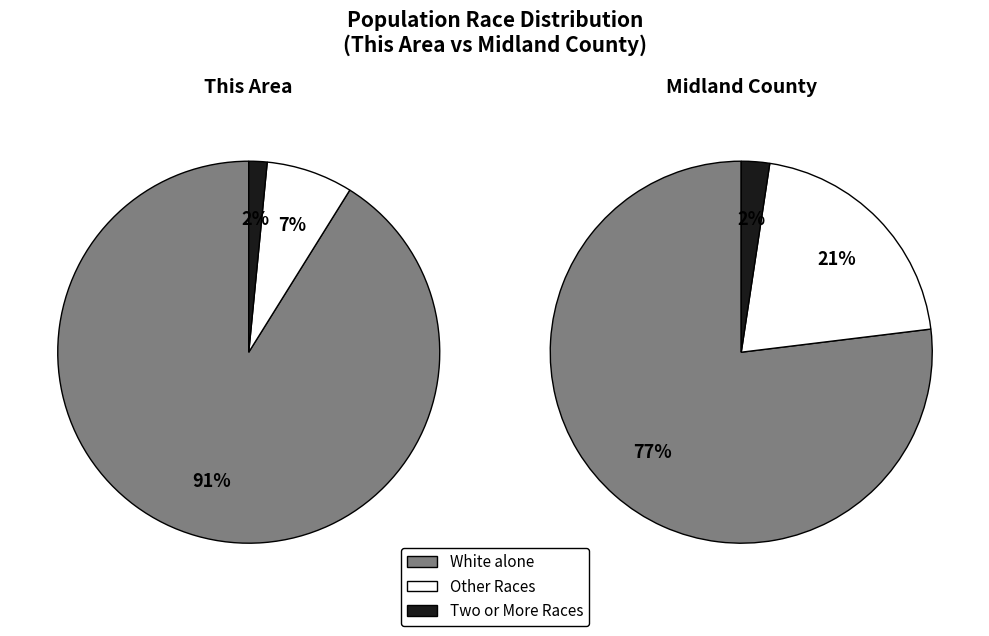

Is it true that Asian alone is 12% of the pie?

False